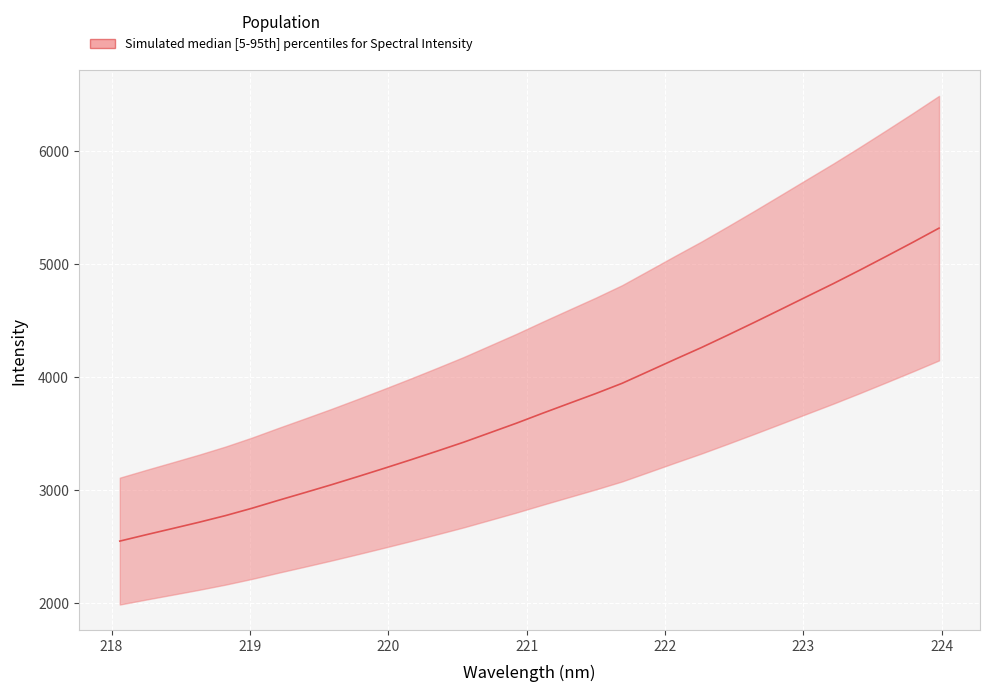

Reading right to left, extract all data points from this chart.

223.9802=5316.4	223.7895=5190.2	223.5987=5066.9	223.408=4945.3	223.2172=4826.4	223.0264=4712.0	222.8355=4596.9	222.6447=4482.6	222.4538=4370.6	222.263=4260.4	222.0721=4156.2	221.8812=4050.2	221.6902=3944.5	221.4993=3853.6	221.3083=3767.3	221.1174=3680.6	220.9264=3591.7	220.7354=3507.4	220.5444=3423.3	220.3533=3344.8	220.1623=3267.8	219.9712=3192.9	219.7801=3119.4	219.589=3047.3	219.3979=2978.1	219.2067=2909.8	219.0156=2839.7	218.8244=2774.8	218.6332=2715.9	218.442=2660.4	218.2508=2605.4	218.0596=2549.0